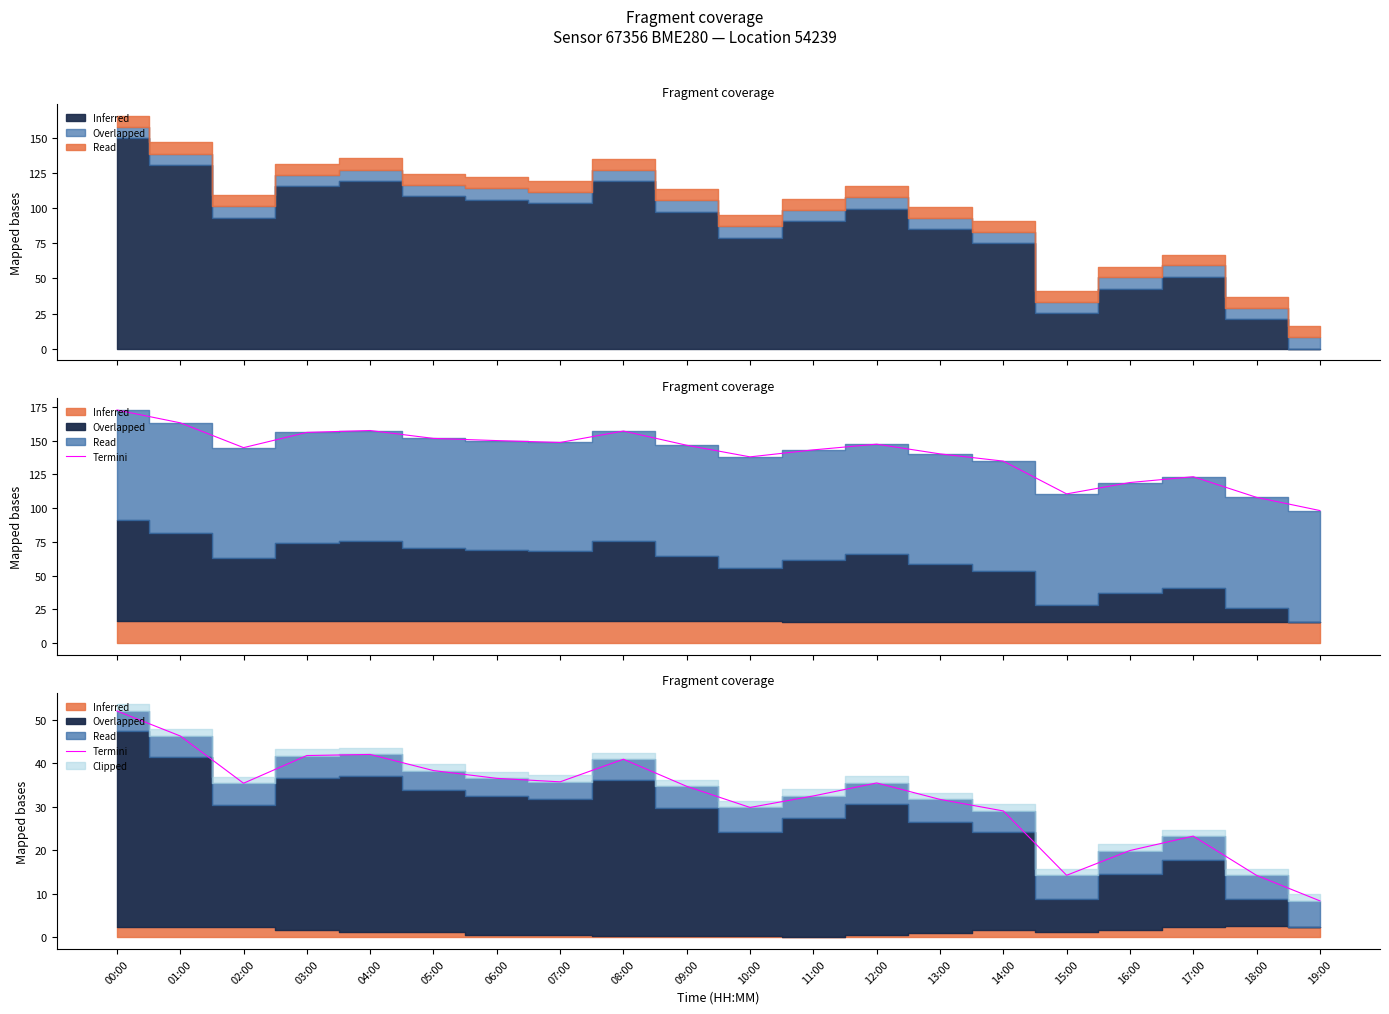

How many categories are shown in the chart?

20